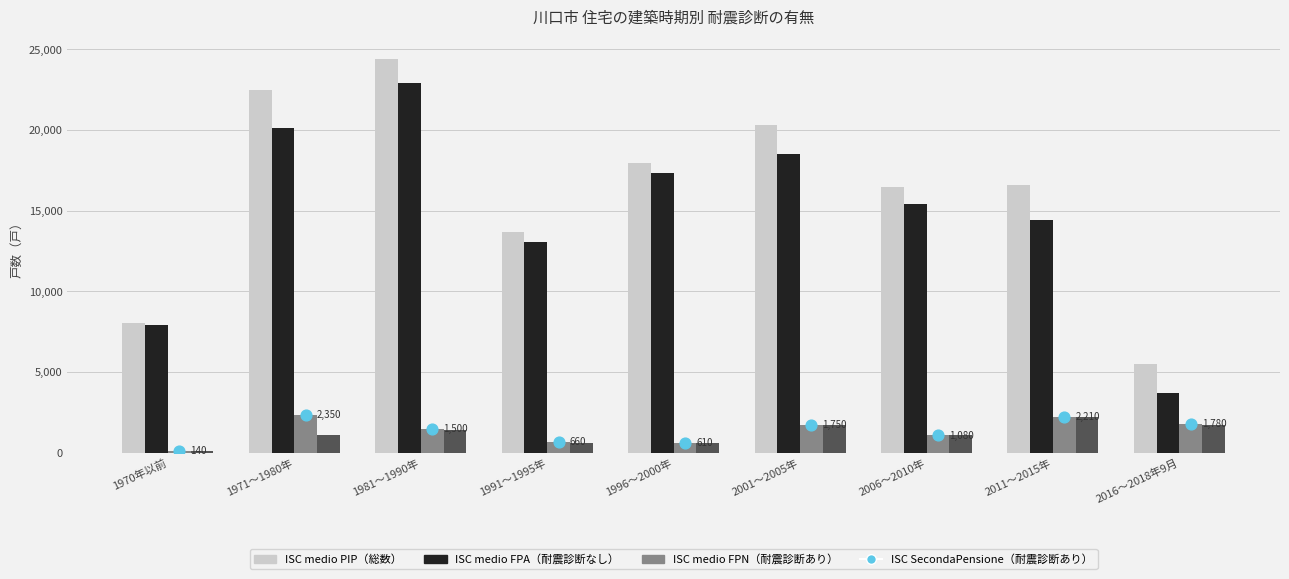

Which series reaches the maximum Y coordinate?

総数